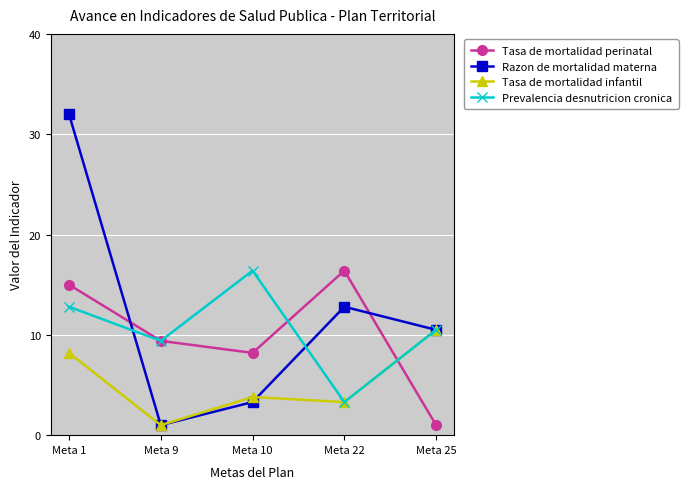

Which category has the lowest value in the Tasa de mortalidad perinatal series?

Meta 25